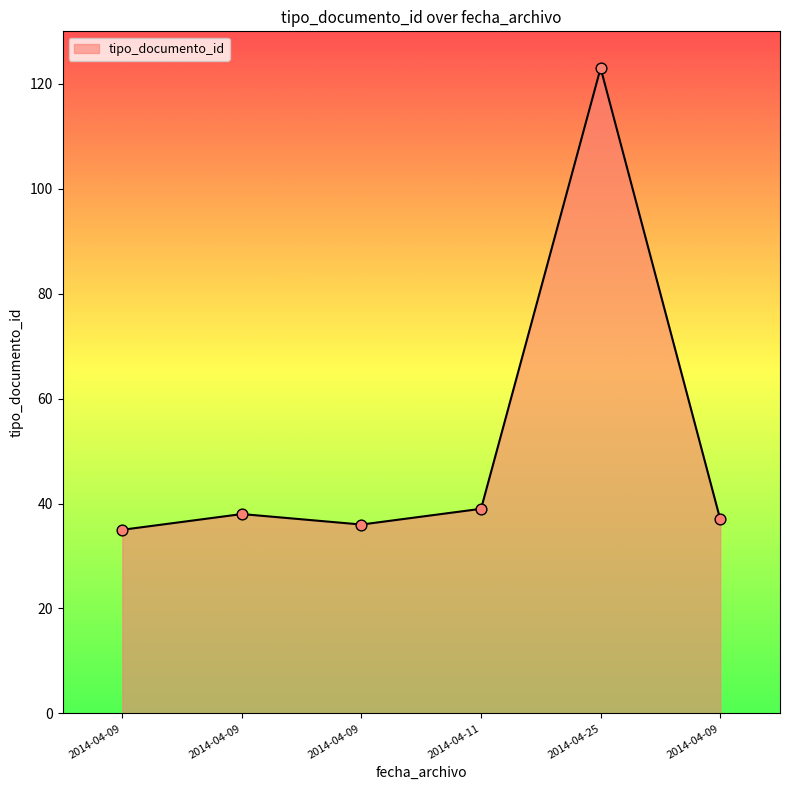

How many values are below 38?

3